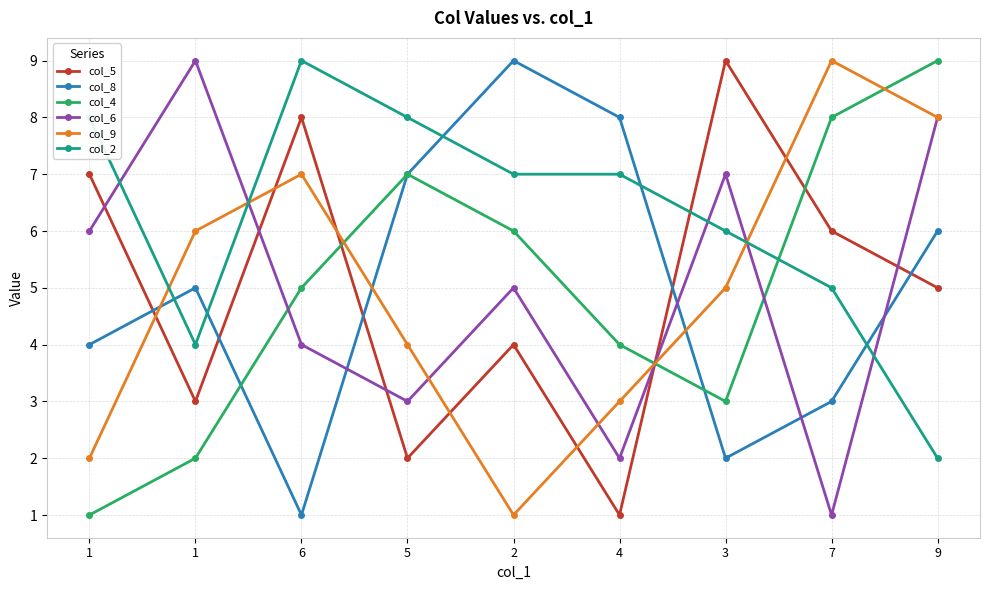

What is the value of the col_6 point at the 4th from the left?

3